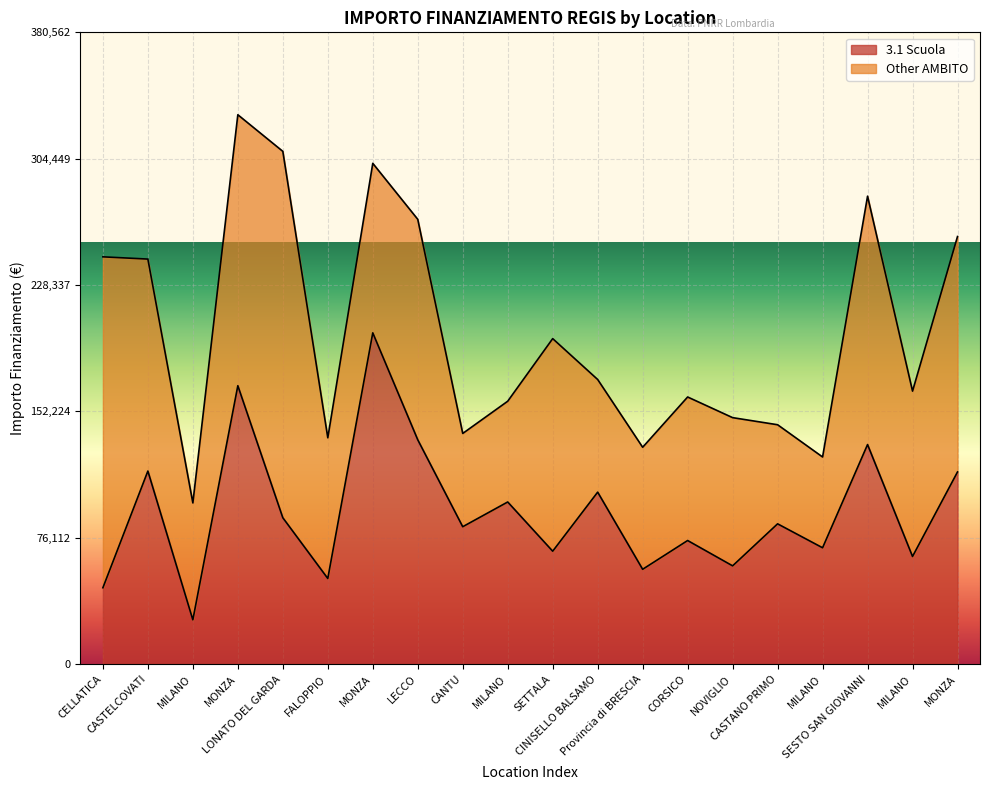

At which label does the data first exceed 84538?

CASTELCOVATI